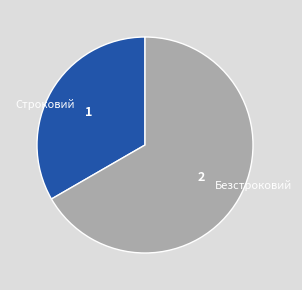

Which has a higher value, Безстроковий or Строковий?

Безстроковий